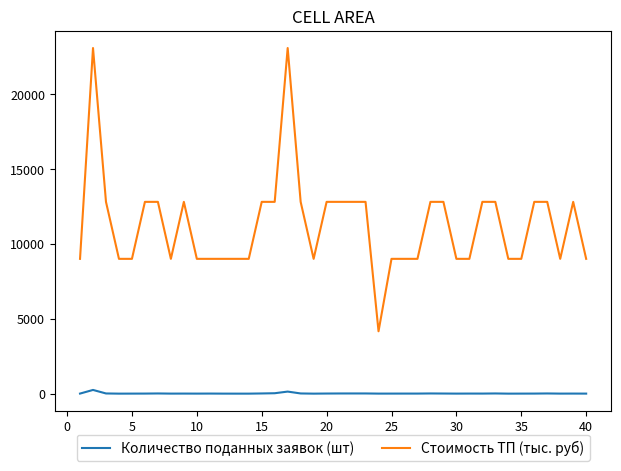

True or false: Стоимость ТП (тыс. руб) and Количество поданных заявок (шт) cross at least once.

False